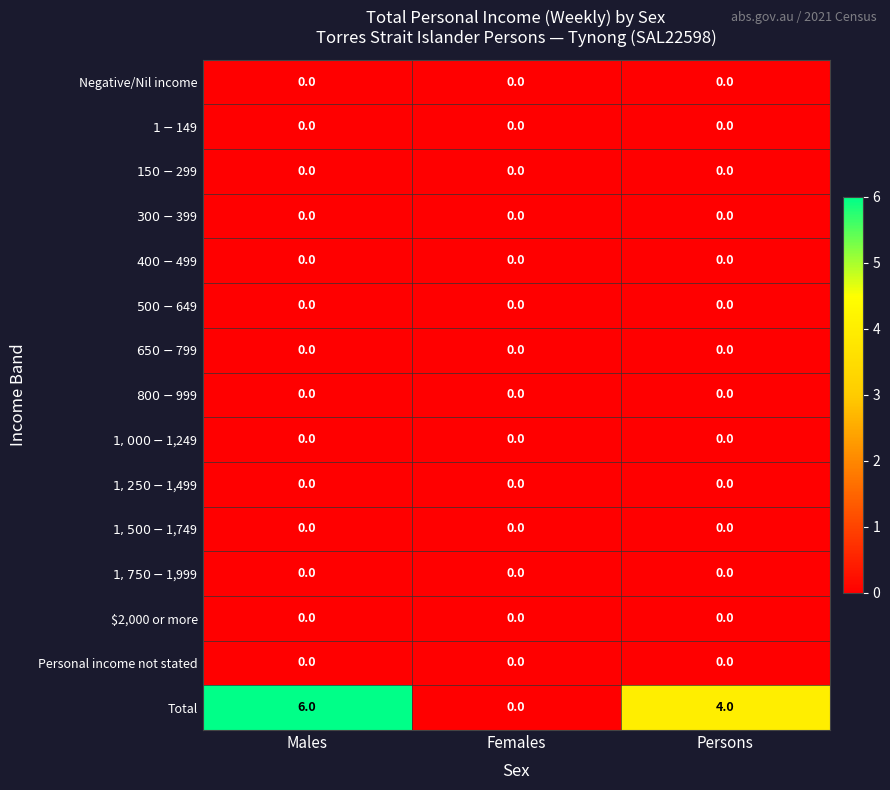

At which label does Total first exceed 4?

Males